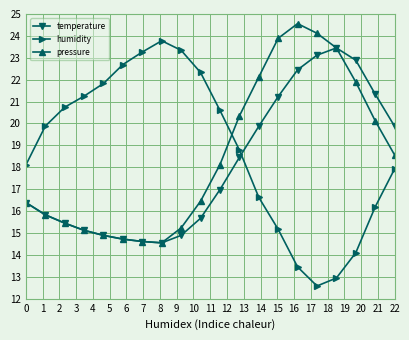

Which series has the widest spread of values?

humidity